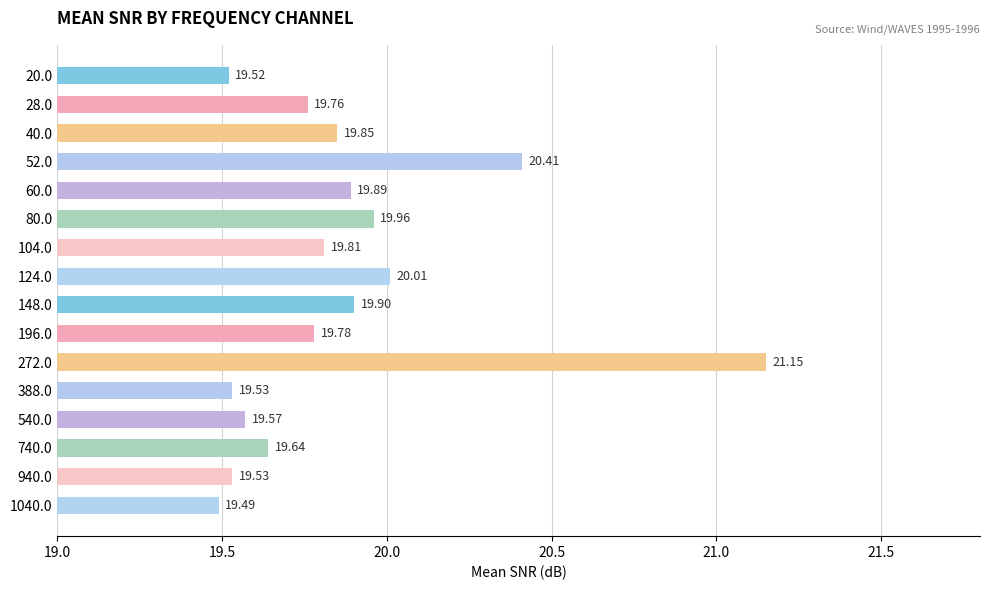

What is the ratio of the value at 20.0 to the value at 740.0?

1.0